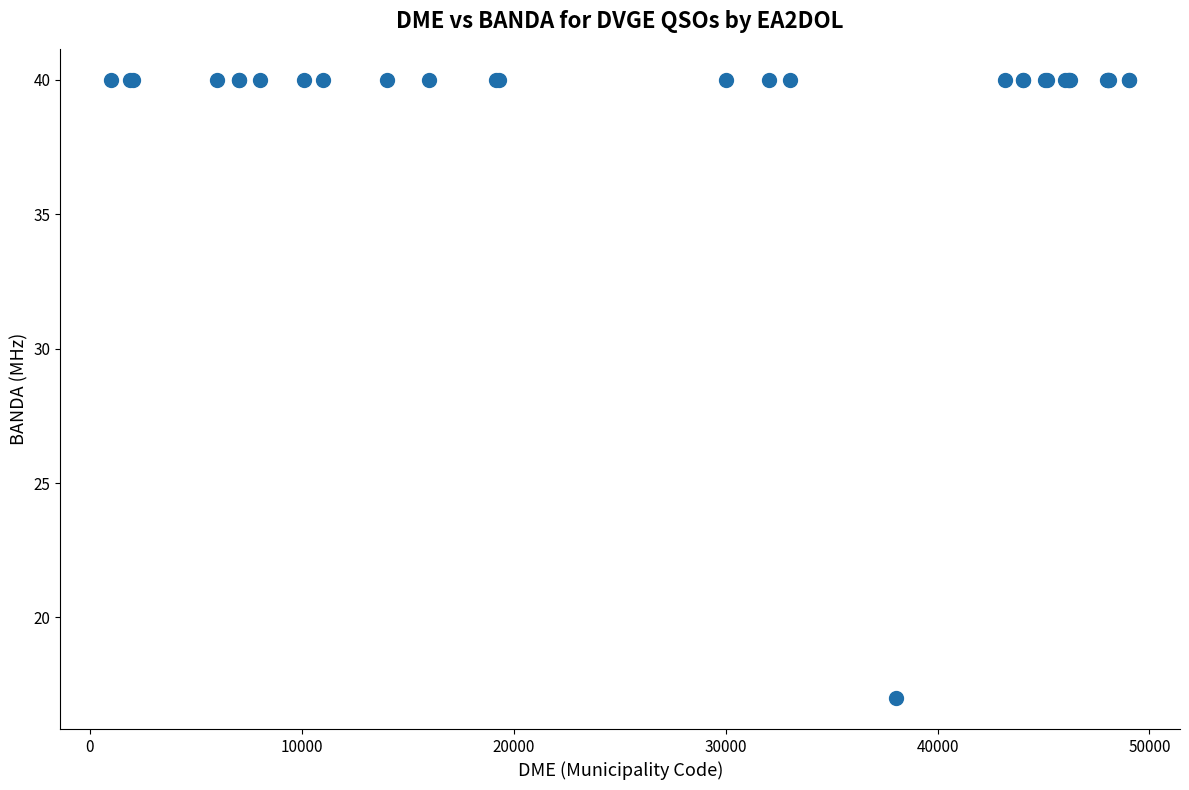

What Y value in the scatter plot is closest to 28?

17